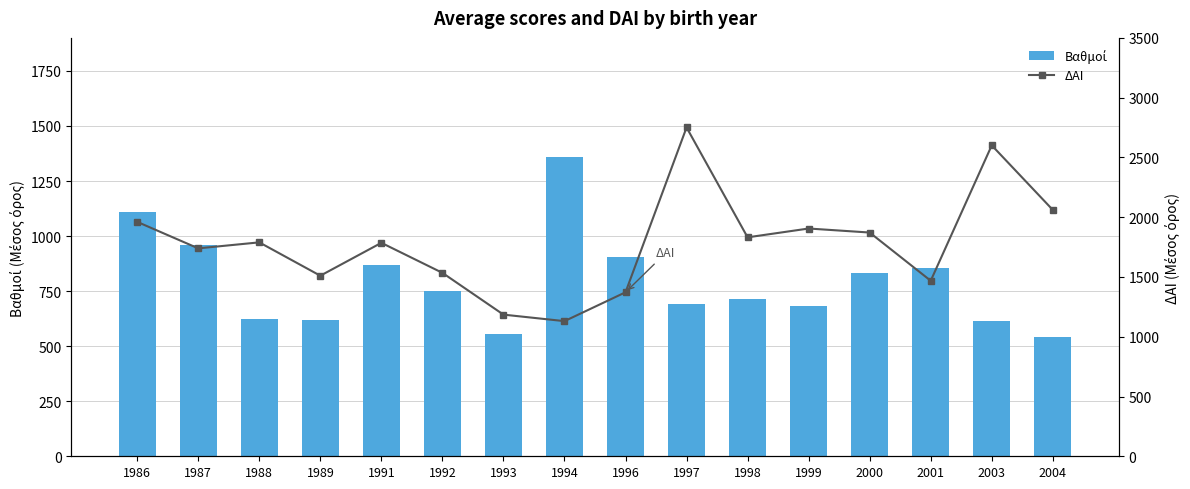

Reading left to right, list all the values displayed in this chart.

Βαθμοί: 1110.9	961.7	622.8	618.6	869.0	750.4	557.0	1360.1	903.5	692.8	713.5	680.7	830.1	853.9	612.8	541.2
ΔΑΙ: 1961.0	1739.3	1789.5	1510.5	1785.7	1534.5	1185.0	1130.5	1372.0	2750.7	1831.5	1905.3	1871.7	1468.3	2601.0	2061.0